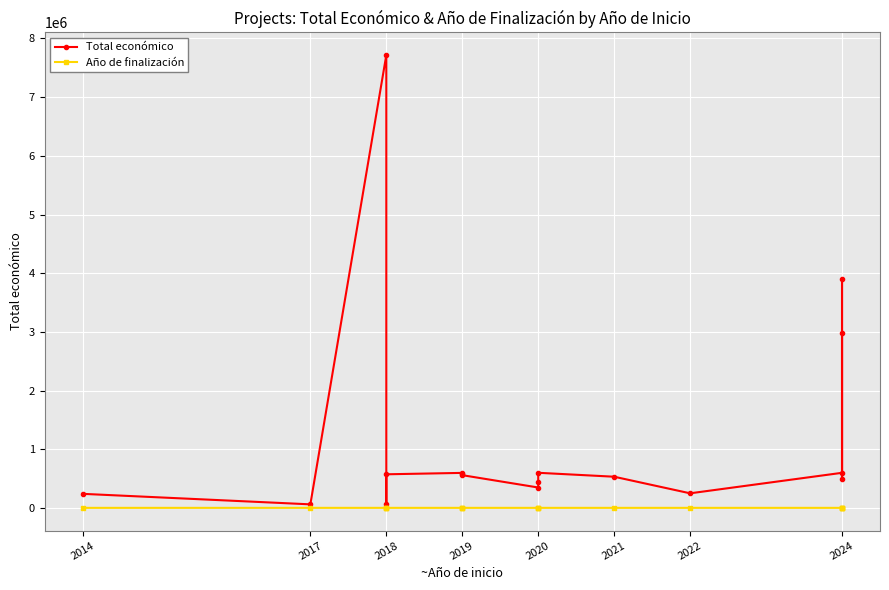

How many data points in Total económico are above 559047?

8